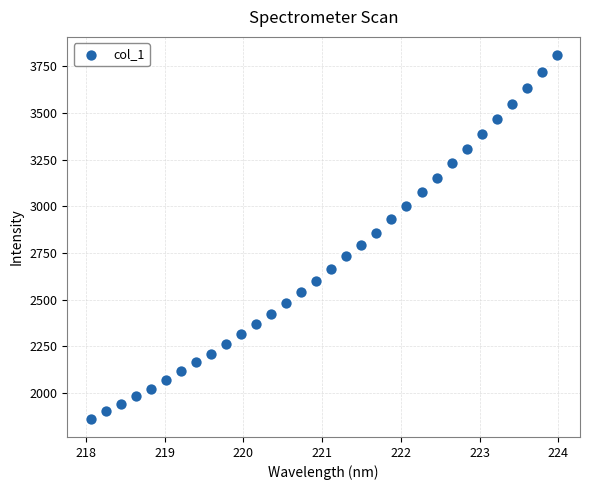

What is the range of X values (max minus min)?

5.9